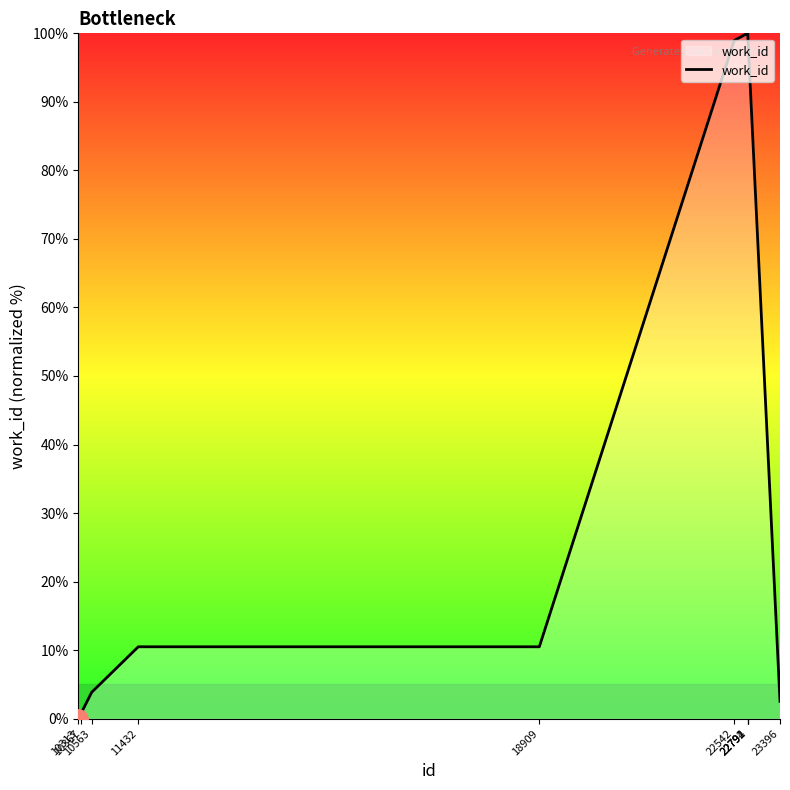

What is the ratio of the value at 10367 to the value at 11432?

0.1